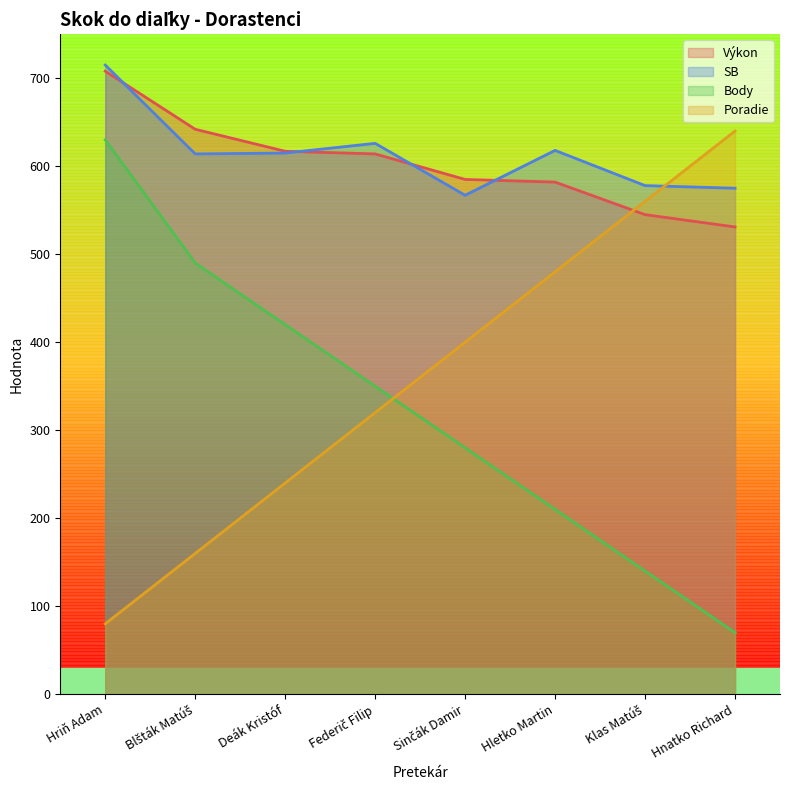

What is the minimum value for Body?

70